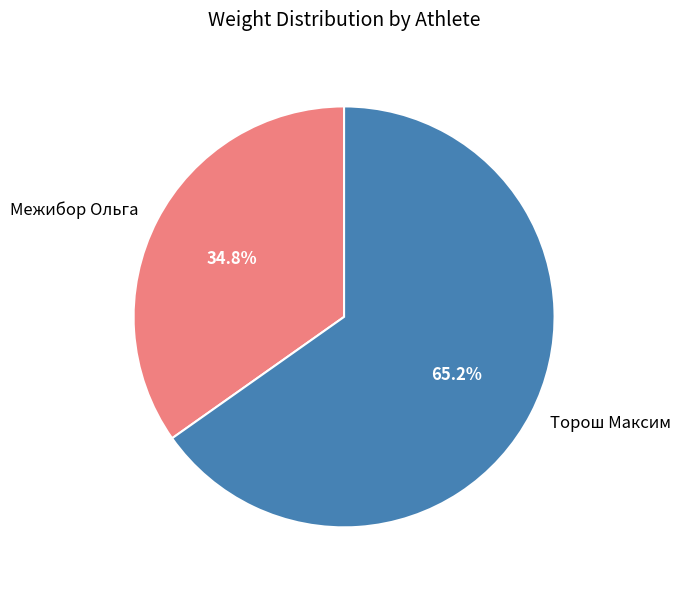

Do Межибор Ольга and Торош Максим together represent more than half of the pie?

Yes